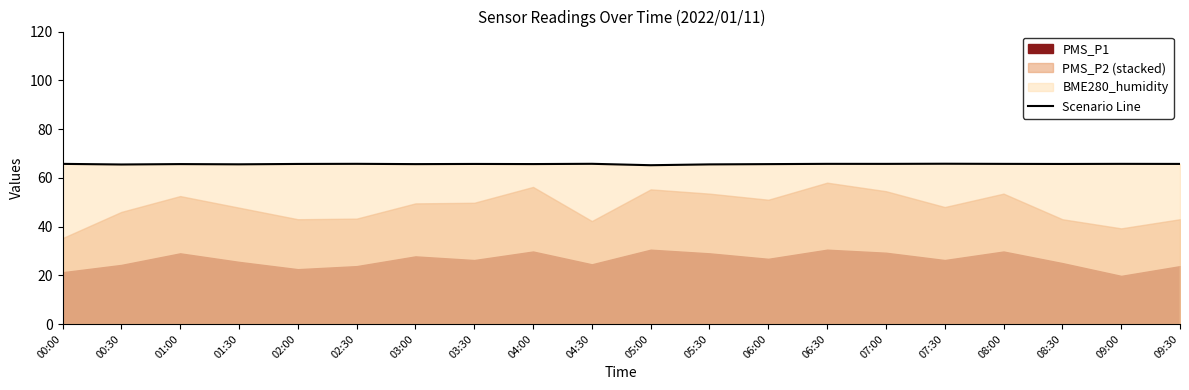

Which category has the lowest value across all series?

05:00